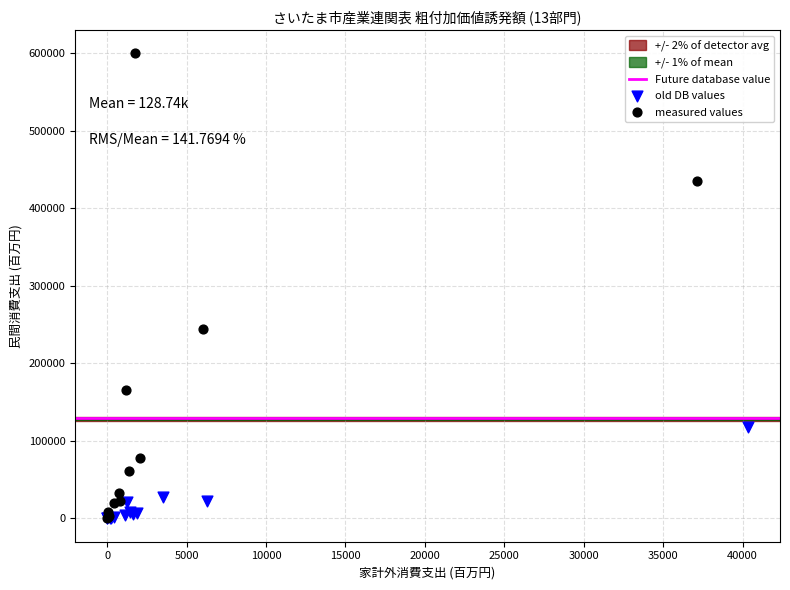

Which series contains the highest Y value?

measured values